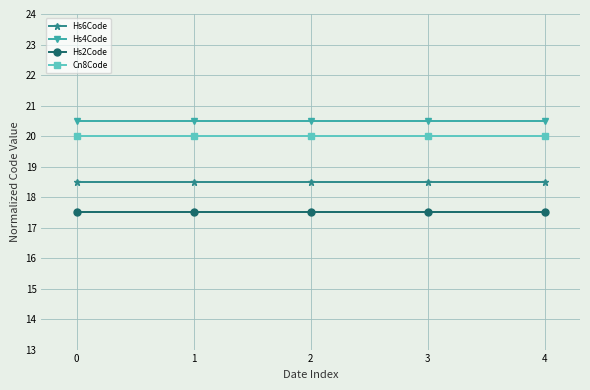

The Hs4Code series shows 20.5 at 1. True or false?

True